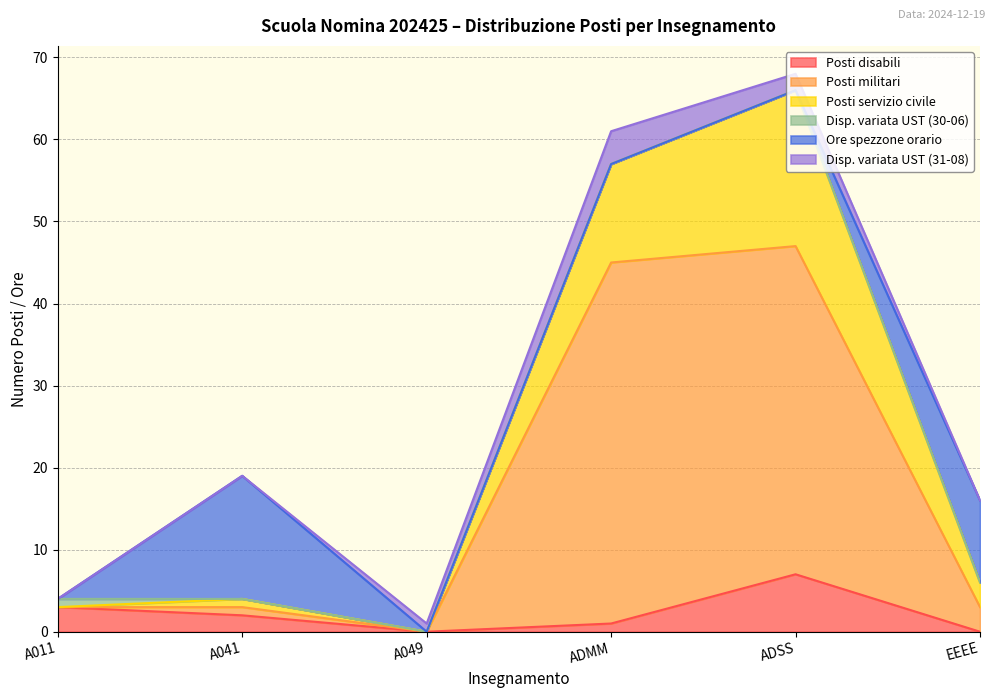

At which label does Posti militari reach its peak?

ADMM